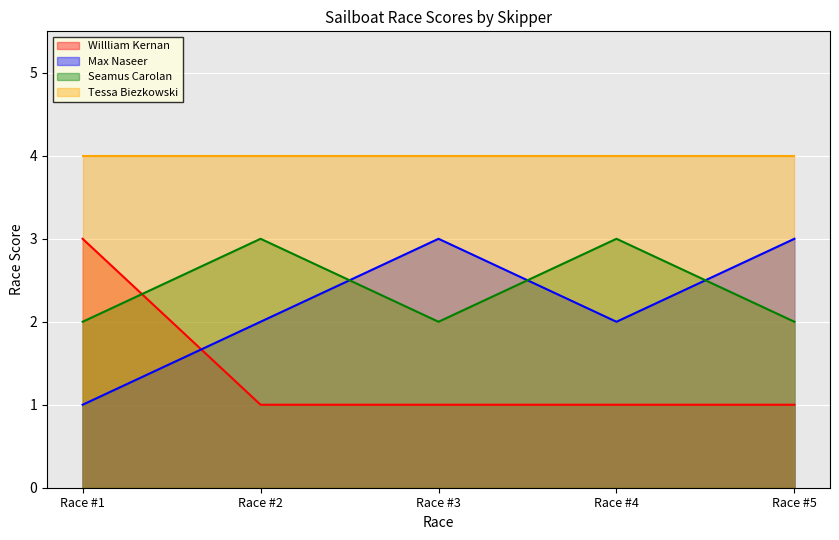

What is the total value across all series at Race #4?

10